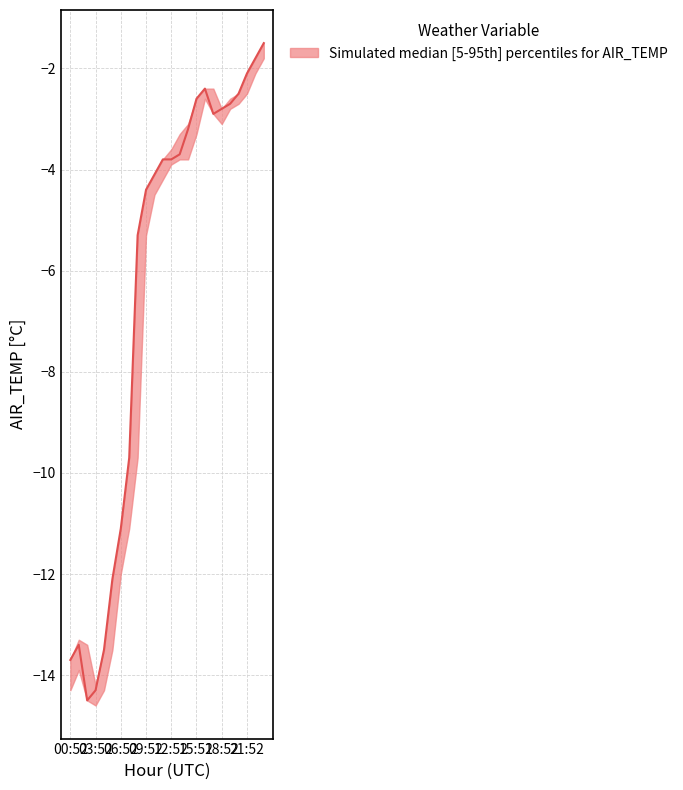

True or false: AIR_TEMP_MAX and AIR_TEMP intersect in this chart.

False